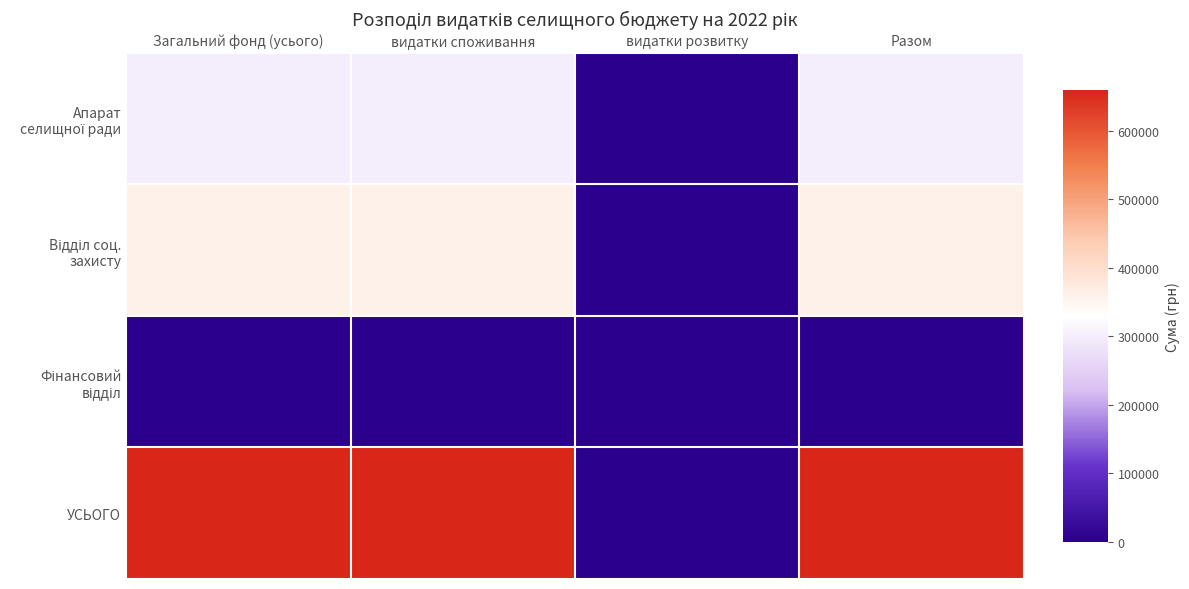

At how many categories does at least one series exceed 211547?

3